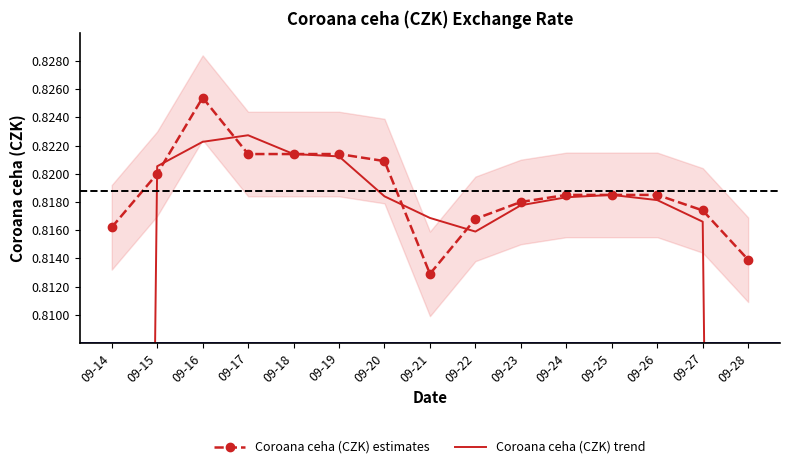

What is the total value across all series at 09-15?

1.6